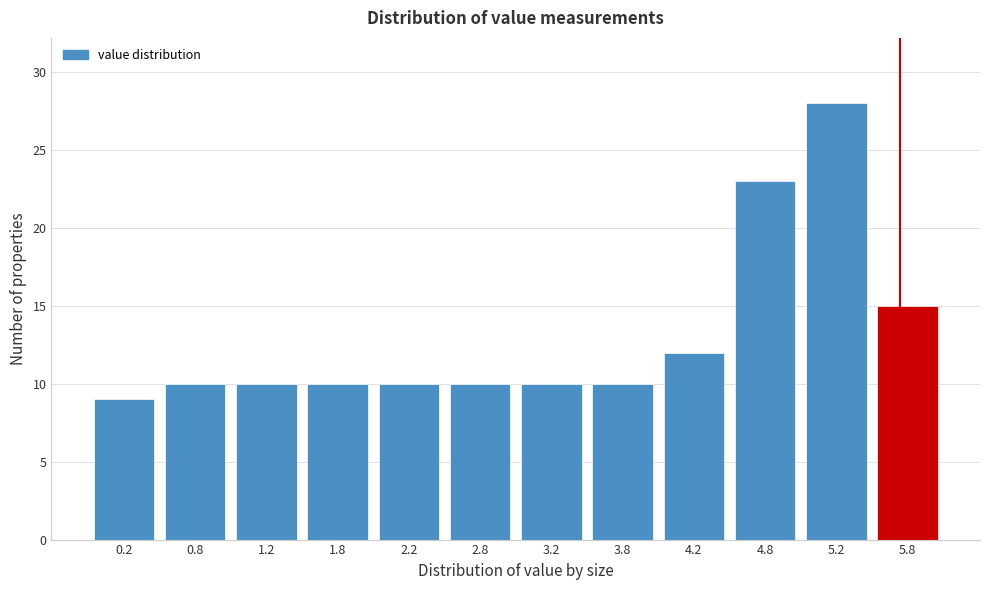

Reading left to right, list every bar in this chart as the range it spans on the x-axis followed by its height. The values are not printed on the chart, so give them approximately, as read against the axis.

0.0 to 0.5: 9
0.5 to 1.0: 10
1.0 to 1.5: 10
1.5 to 2.0: 10
2.0 to 2.5: 10
2.5 to 3.0: 10
3.0 to 3.5: 10
3.5 to 4.0: 10
4.0 to 4.5: 12
4.5 to 5.0: 23
5.0 to 5.5: 28
5.5 to 6.0: 15